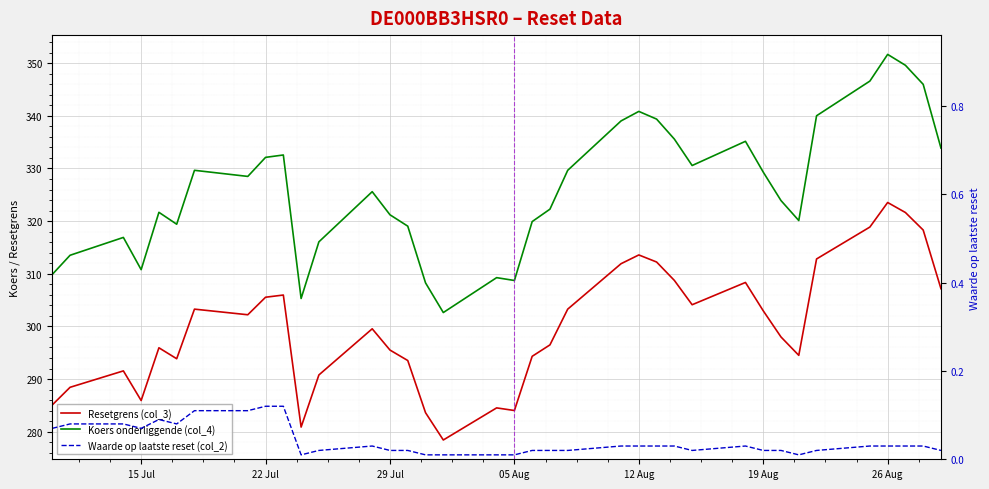

Is the value of Waarde op laatste reset (col_2) at 31 greater than the value of Koers onderliggende (col_4) at 26 Aug?

No